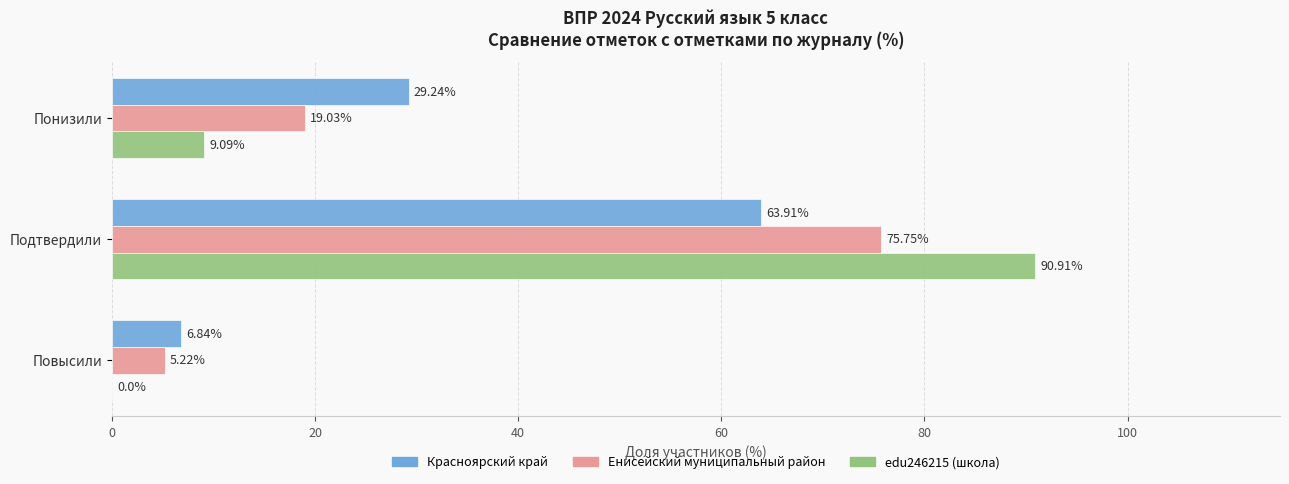

Between Понизили and Подтвердили, which series saw the biggest shift?

edu246215 (школа)